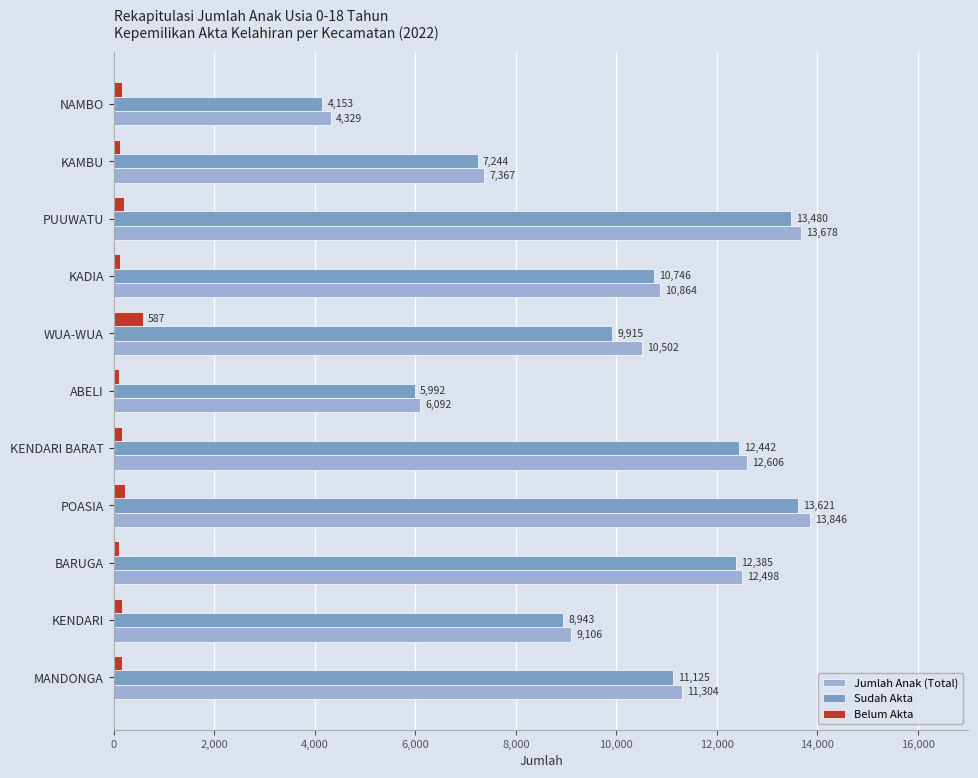

What is the sum of all Belum Akta values?

2143